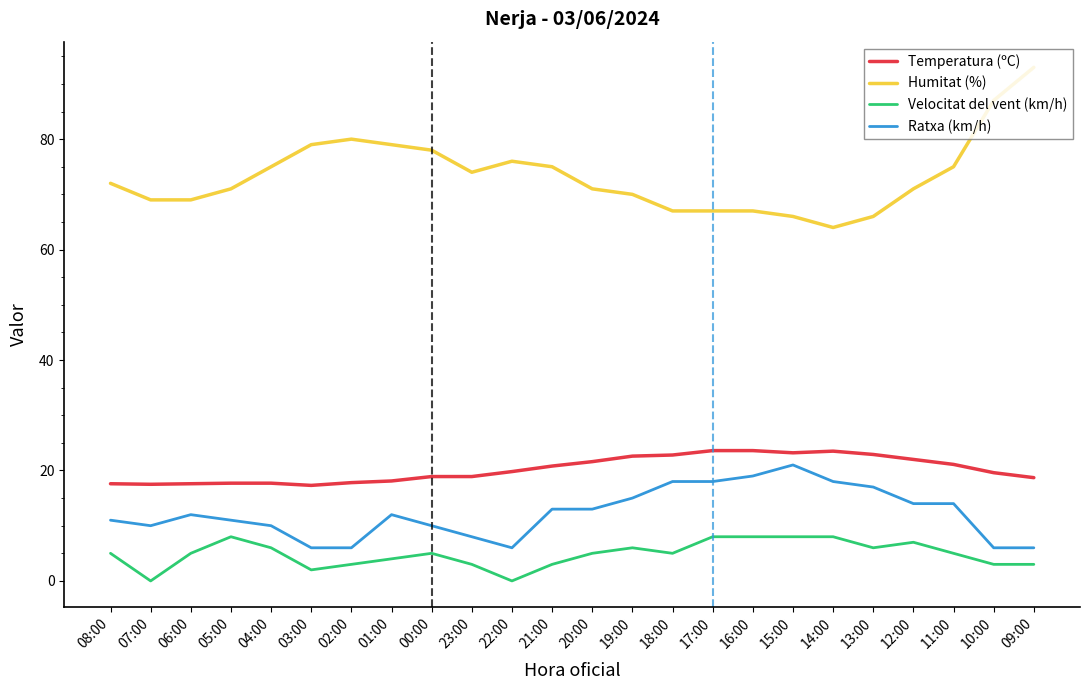

Is it true that Temperatura (ºC) equals 8.1 at 13:00?

False